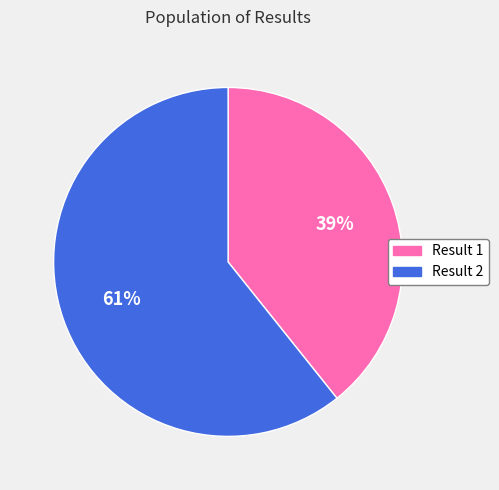

Is it true that Result 1 is 45% of the pie?

False